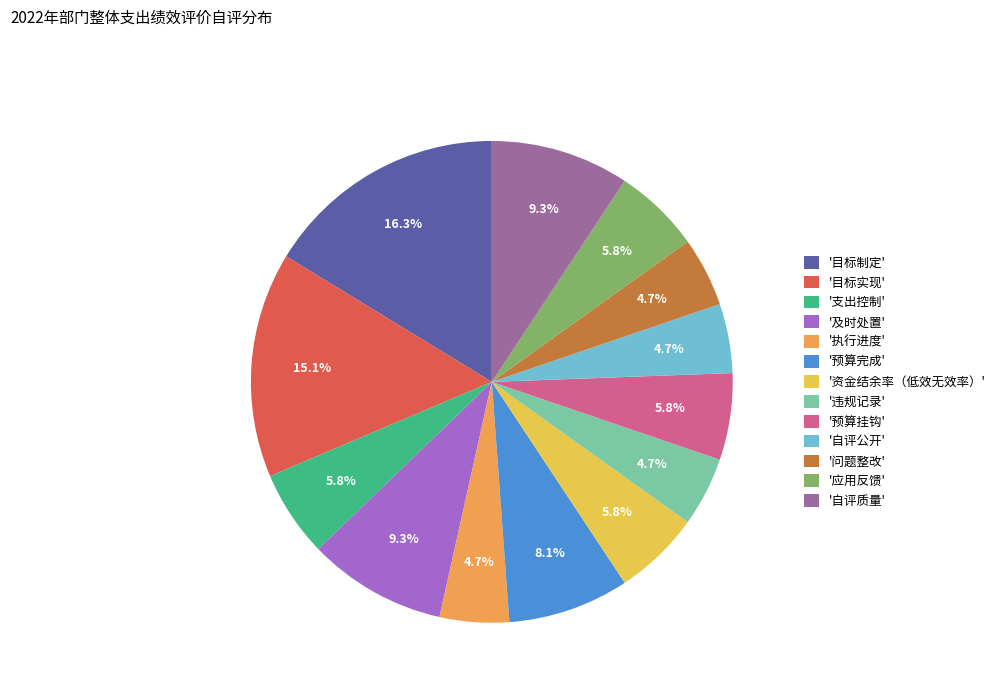

Which has a higher value, '违规记录' or '目标实现'?

'目标实现'